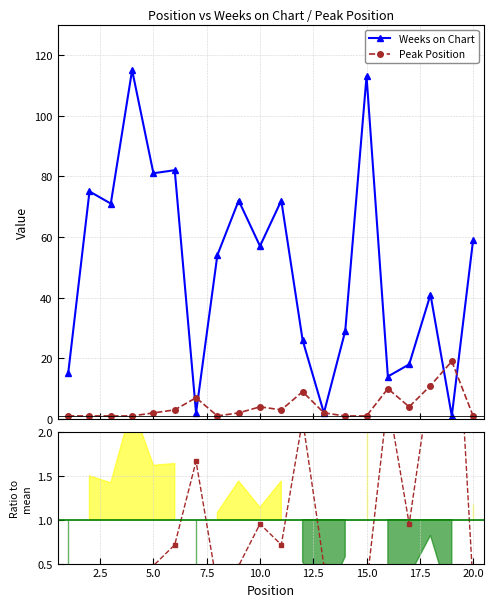

Does the chart have visible grid lines?

Yes